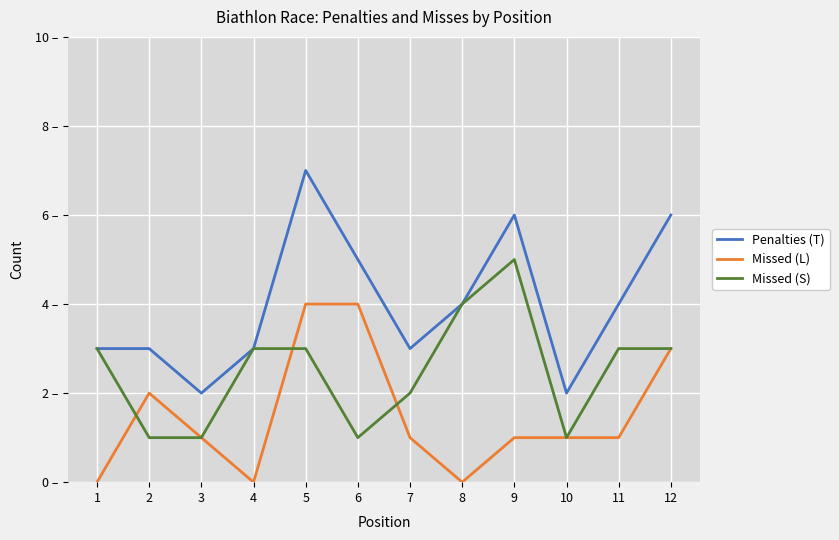

Does the chart display data point markers on the line(s)?

No